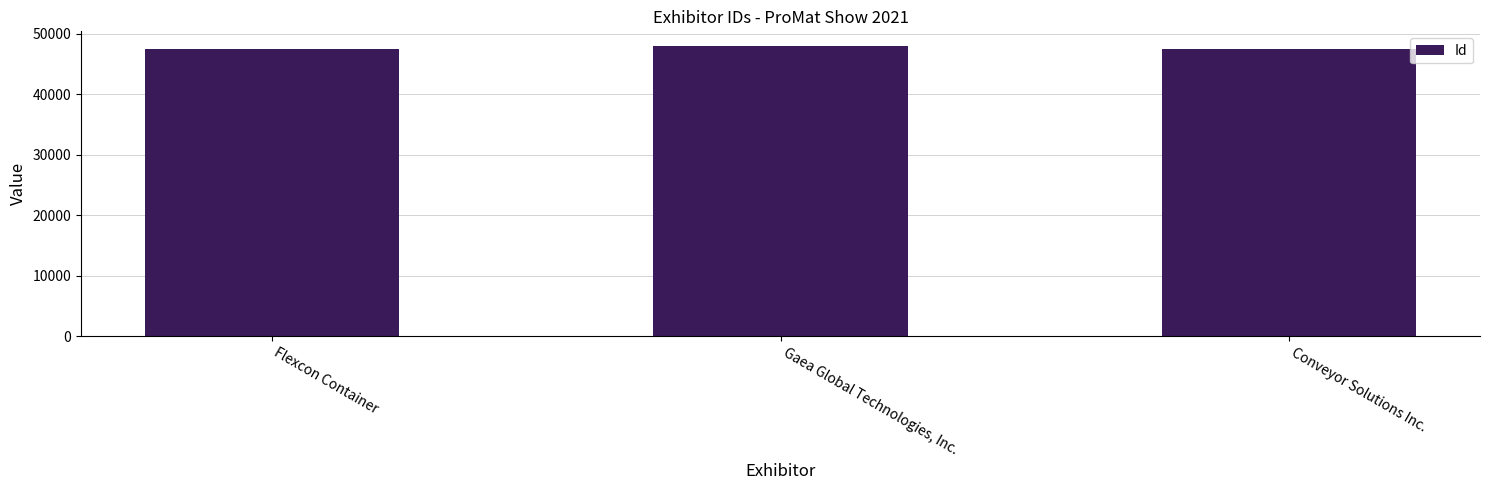

How many bars are there in total?

3